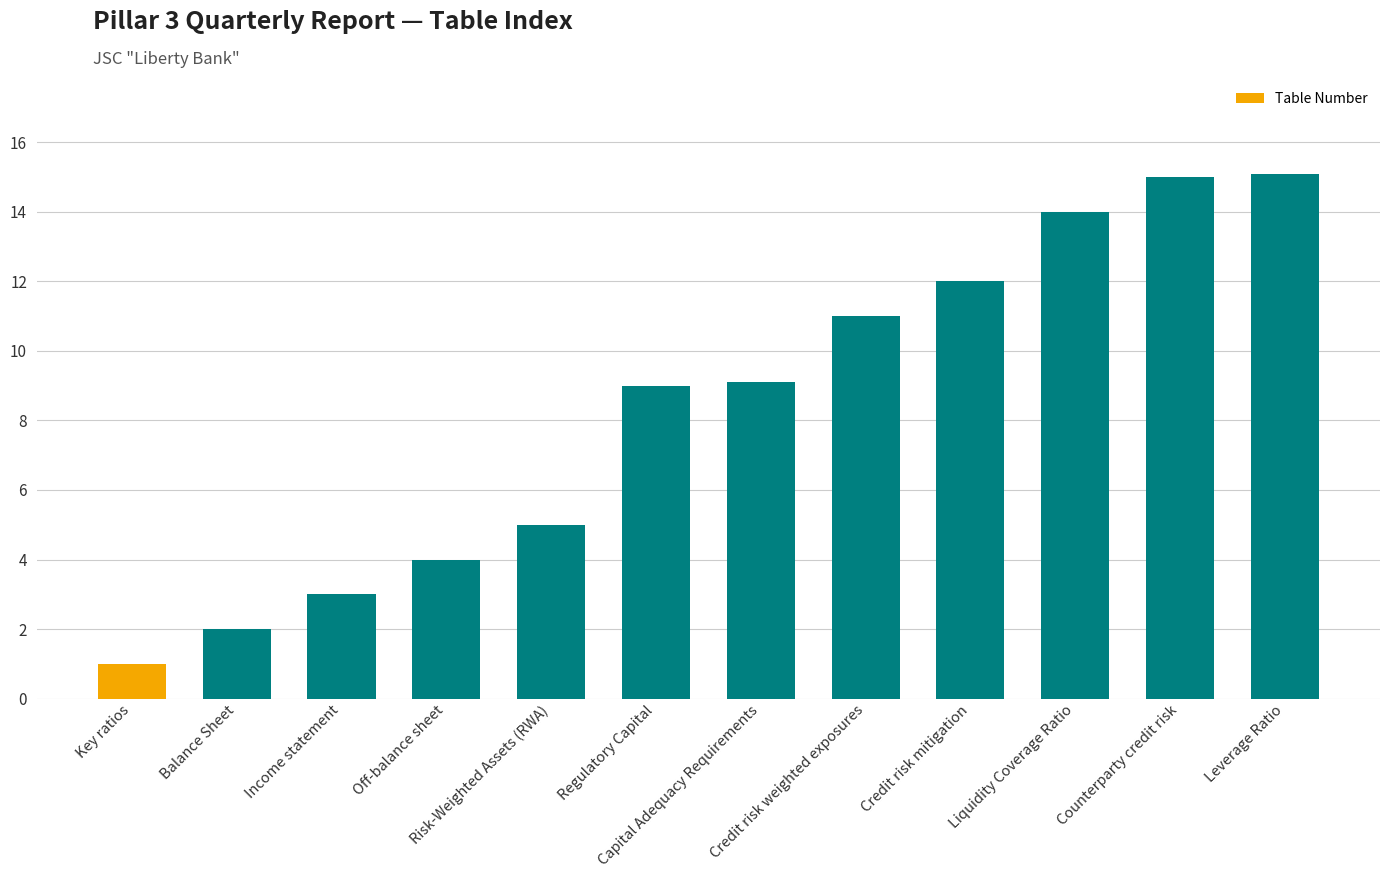

Reading left to right, transcribe all the data shown in this chart.

Key ratios=1.0	Balance Sheet=2.0	Income statement=3.0	Off-balance sheet=4.0	Risk-Weighted Assets (RWA)=5.0	Regulatory Capital=9.0	Capital Adequacy Requirements=9.1	Credit risk weighted exposures=11.0	Credit risk mitigation=12.0	Liquidity Coverage Ratio=14.0	Counterparty credit risk=15.0	Leverage Ratio=15.1